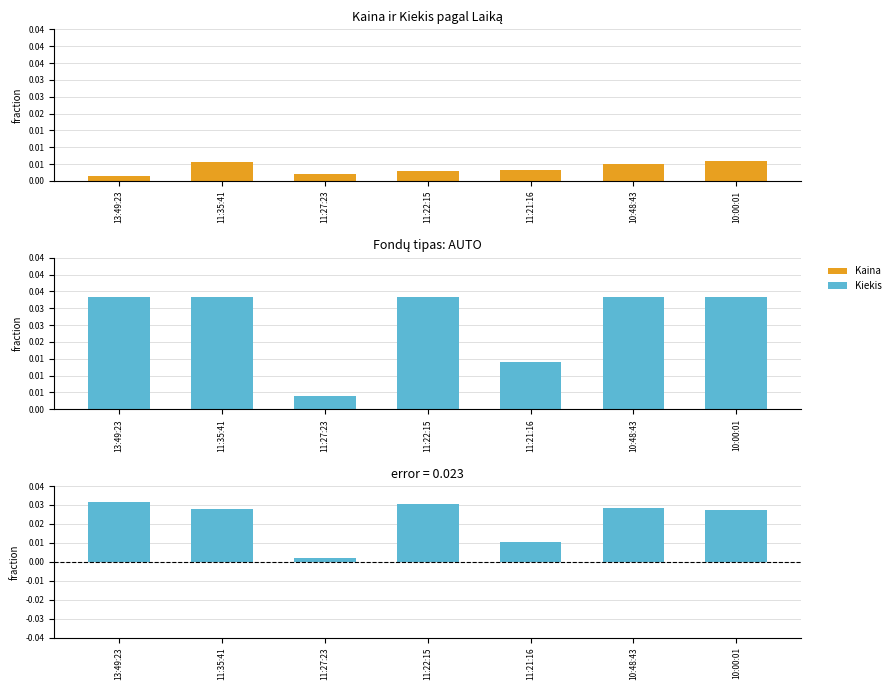

What is the label of the 1st bar from the left?

13:49:23